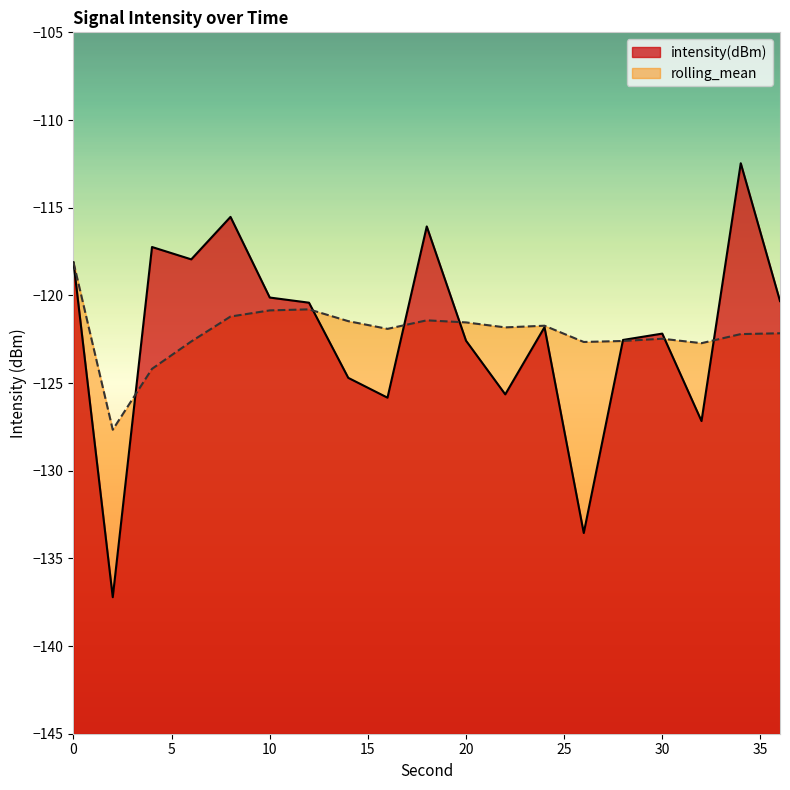

In intensity(dBm), how many points are higher than both neighbors (excluding endpoints)?

6